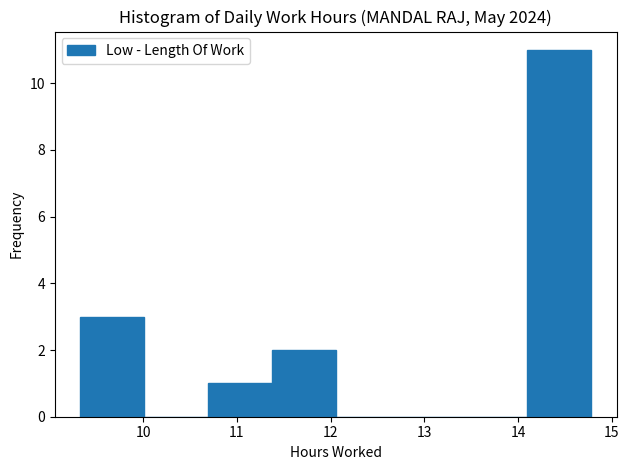

How tall is the bar that spans 14.1 to 14.8 on the x-axis? Neither the bar edges nor the heights are printed on the chart, so give them approximately, as read against the axes.

11